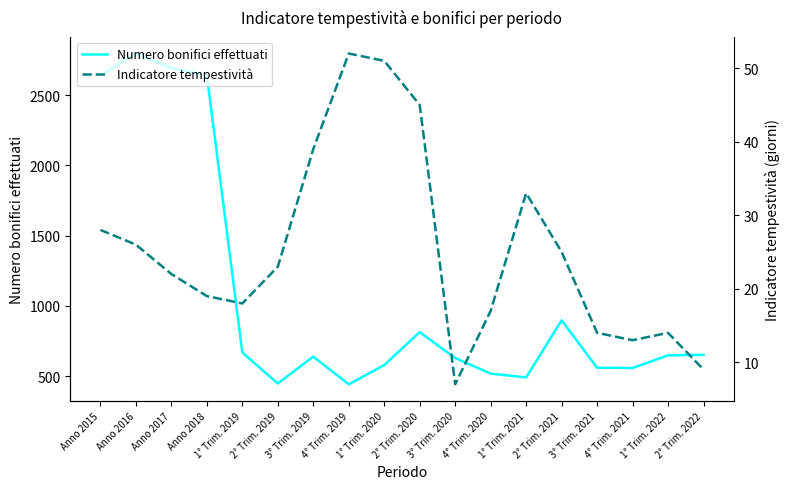

What are all the series names shown in the legend?

Numero bonifici effettuati, Indicatore tempestività